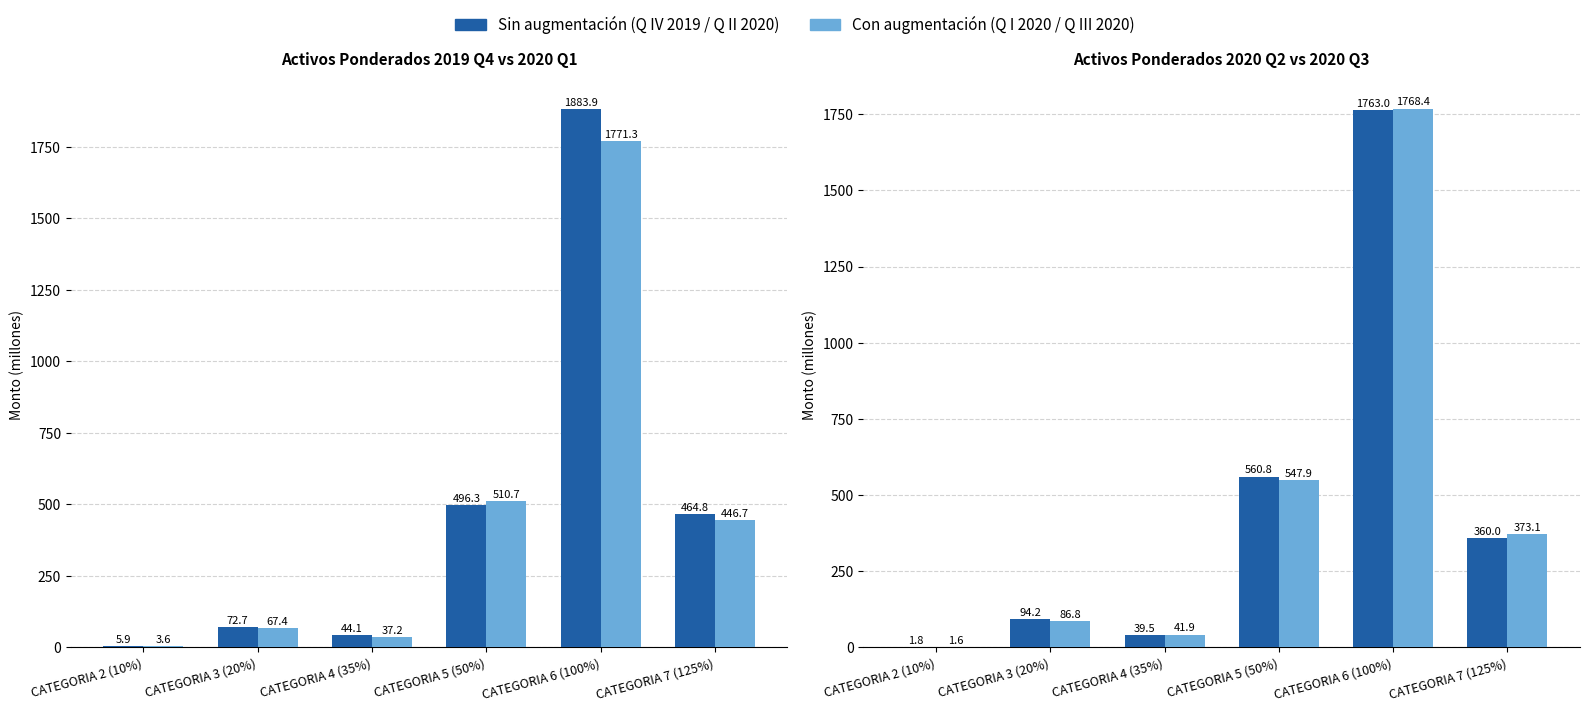

List the series in order of their peak value, lowest first.

TRIMESTRE II 2020, TRIMESTRE III 2020, TRIMESTRE I 2020, TRIMESTRE IV 2019